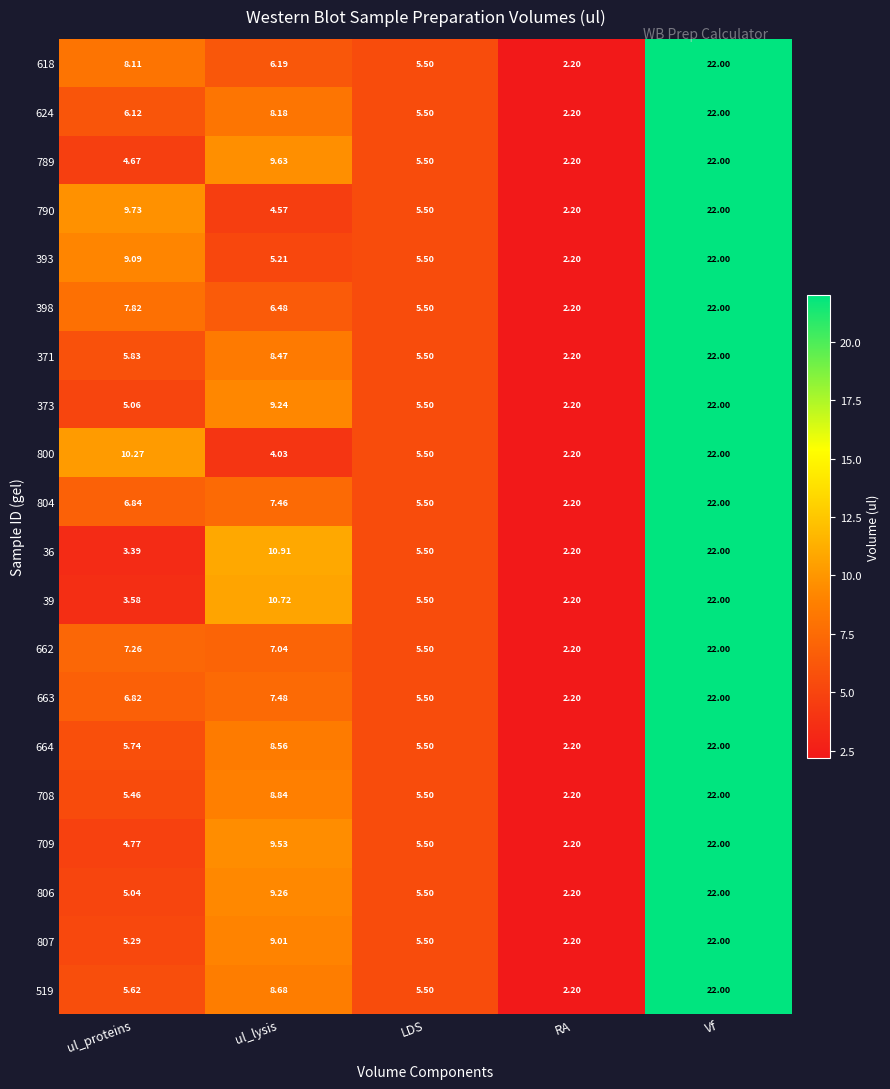

How many data points does each series have?

5